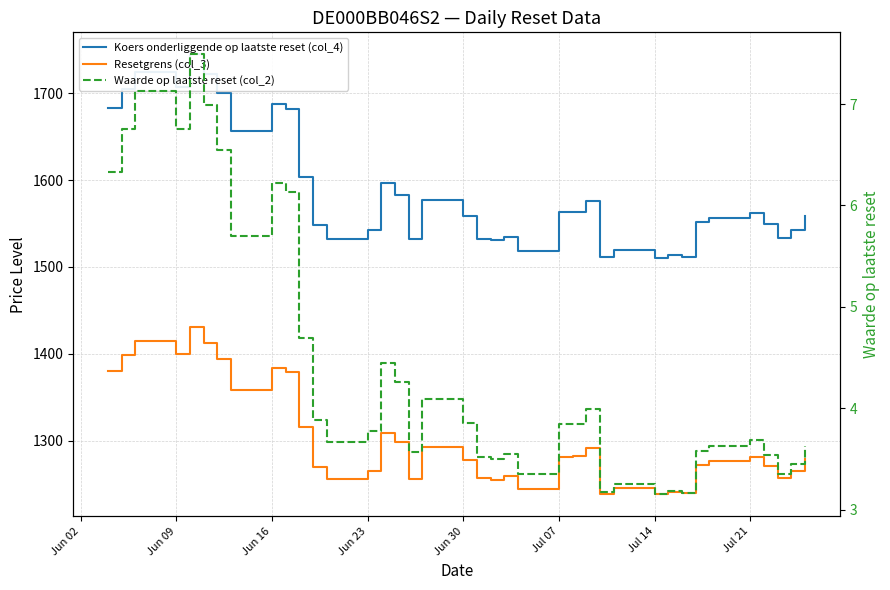

What are all the series names shown in the legend?

Koers onderliggende op laatste reset (col_4), Resetgrens (col_3), Waarde op laatste reset (col_2)